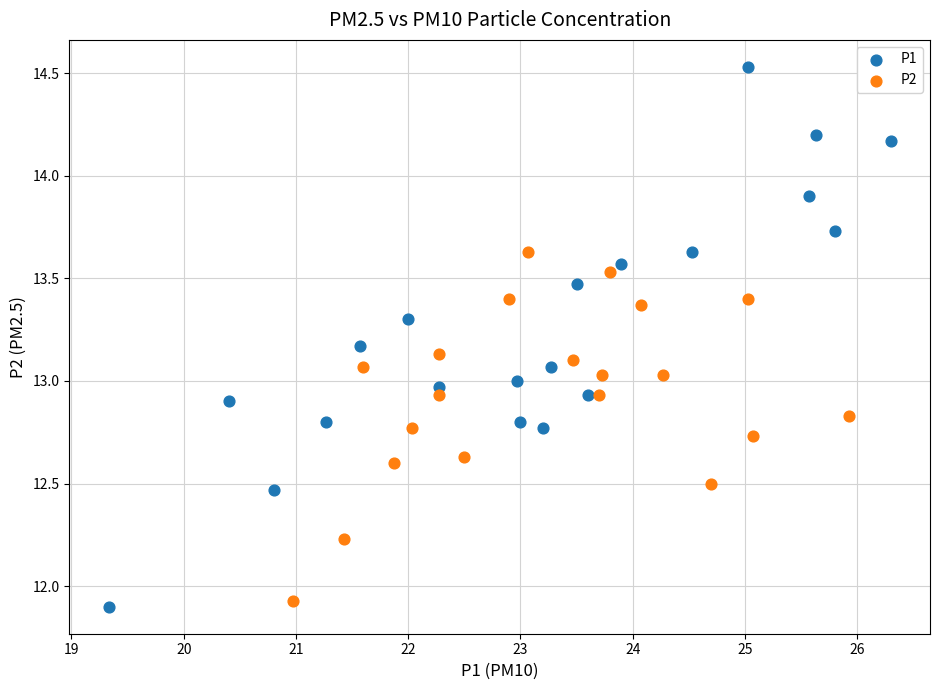

Which series contains the highest Y value?

P1